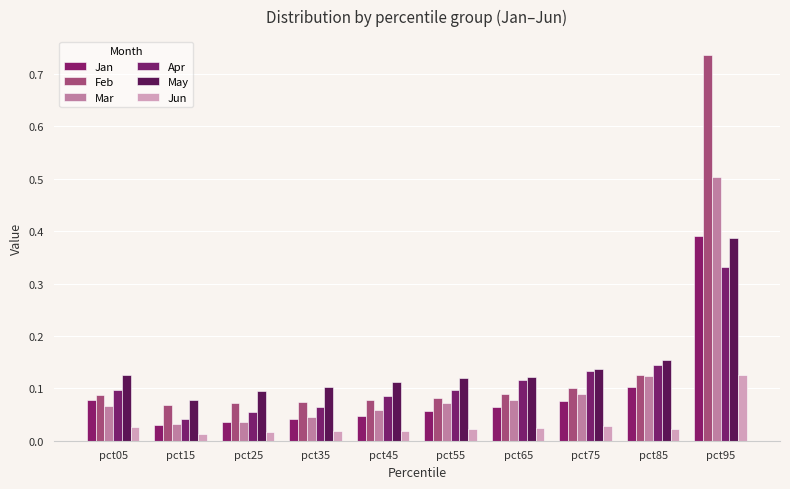

The May series shows 0.1 at pct75. True or false?

True